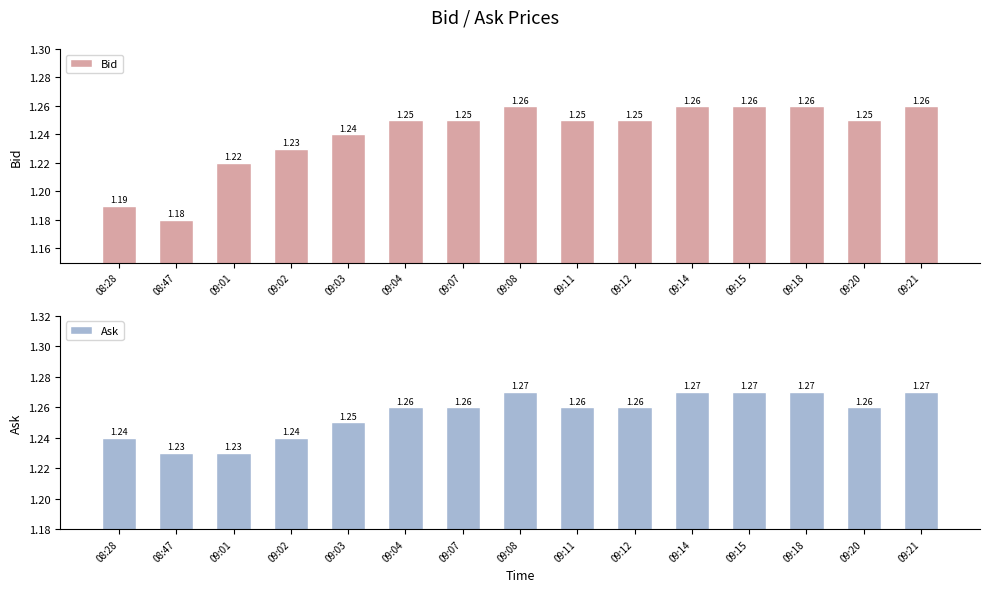

The value of Ask at 09:07 is 1.3. True or false?

True